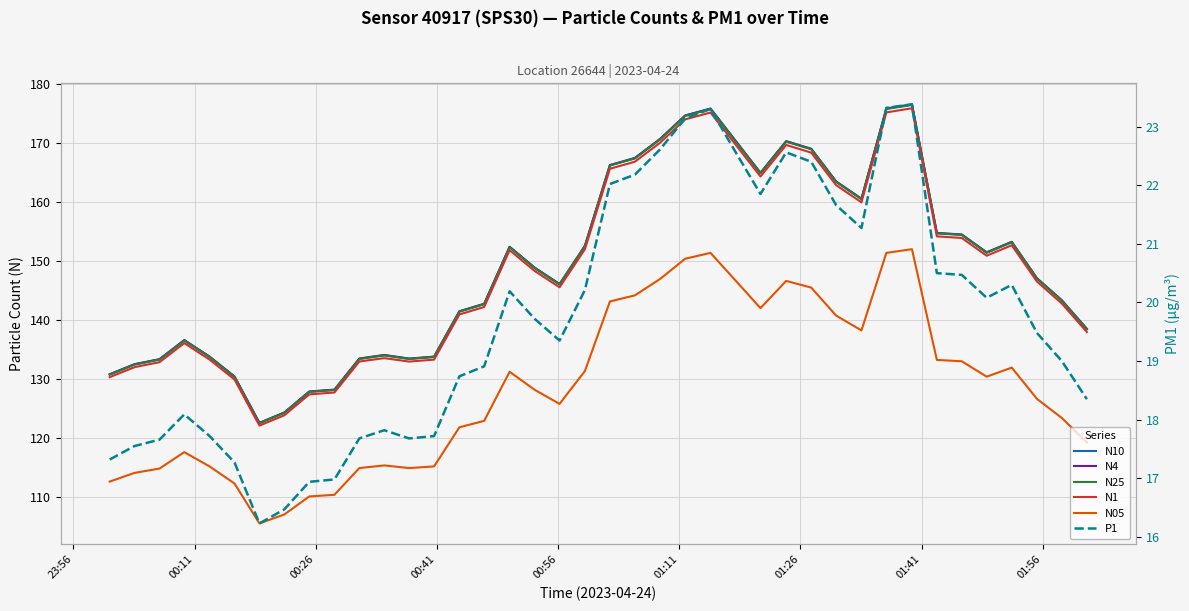

What is the value of the N05 point at the 9th from the left?

110.1